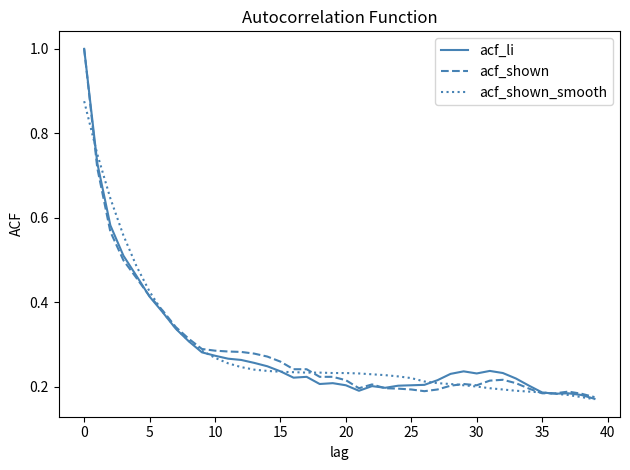

What is the greatest value displayed?

1.0